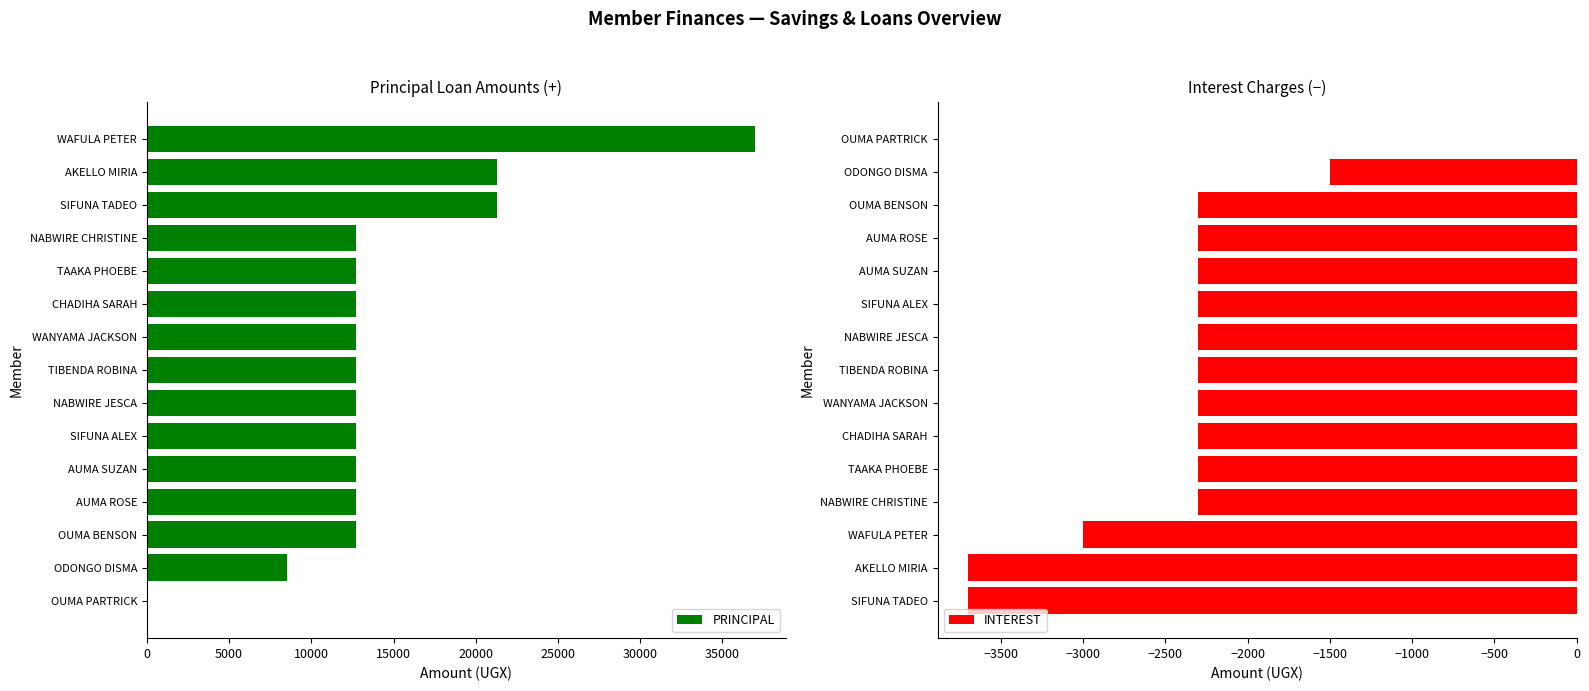

The value of INTEREST at NABWIRE CHRISTINE is -2300. True or false?

True